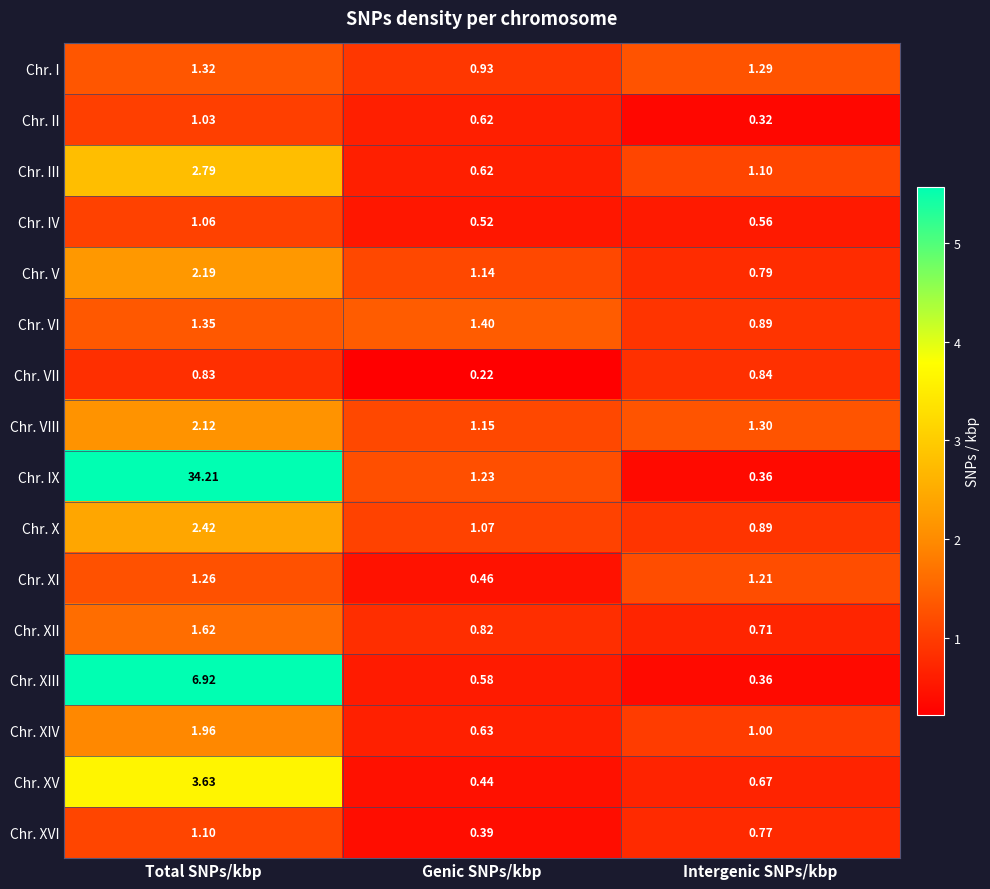

At which label is Chr. XII closest to 1?

Genic SNPs/kbp